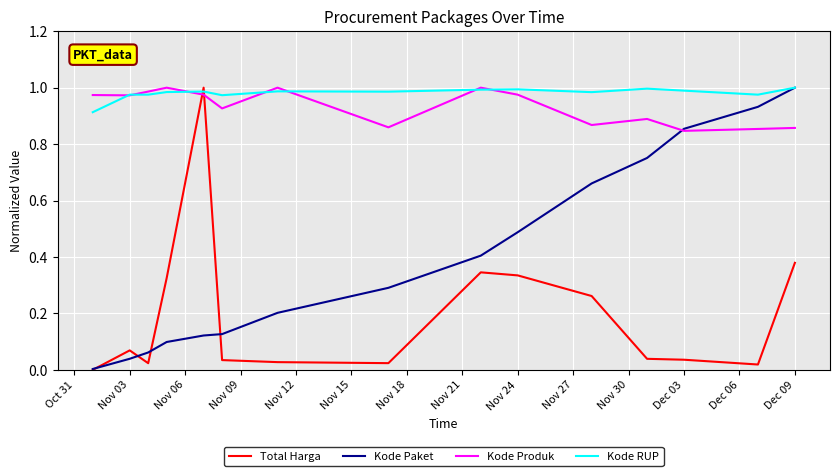

What are all the series names shown in the legend?

Total Harga, Kode Paket, Kode Produk, Kode RUP